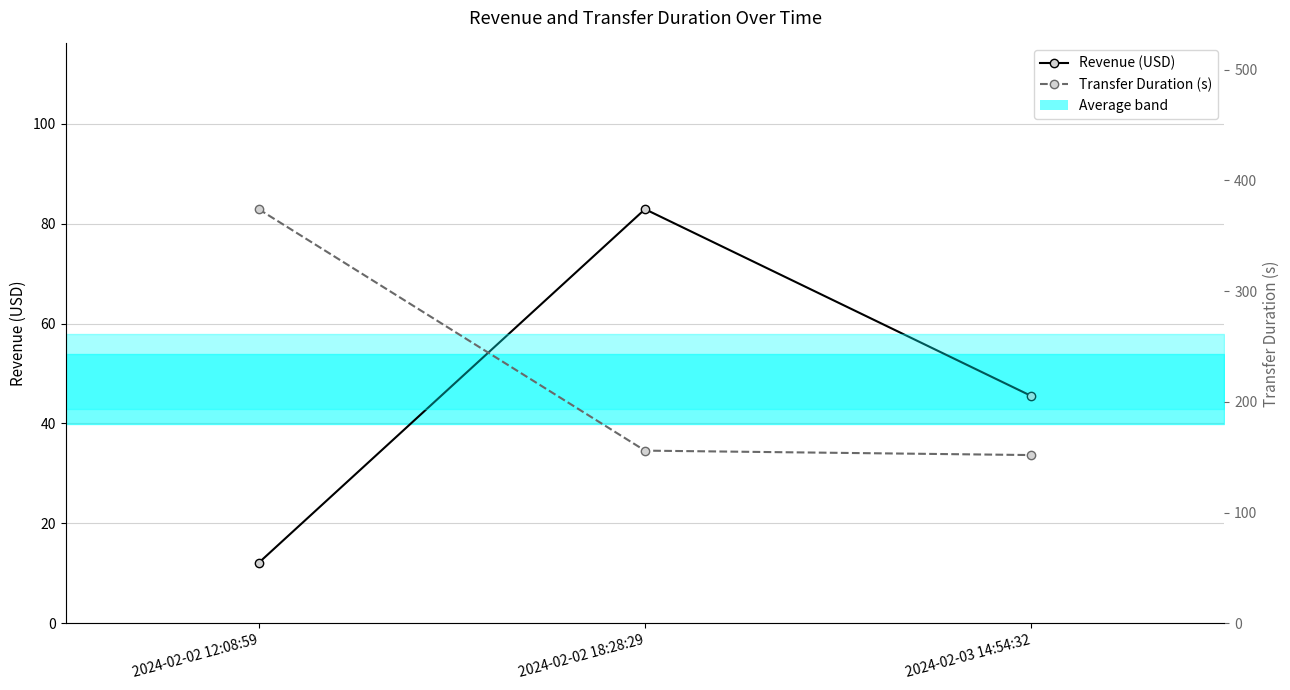

What is the difference between the Transfer Duration (s) values at 2024-02-02 12:08:59 and 2024-02-02 18:28:29?

218.0